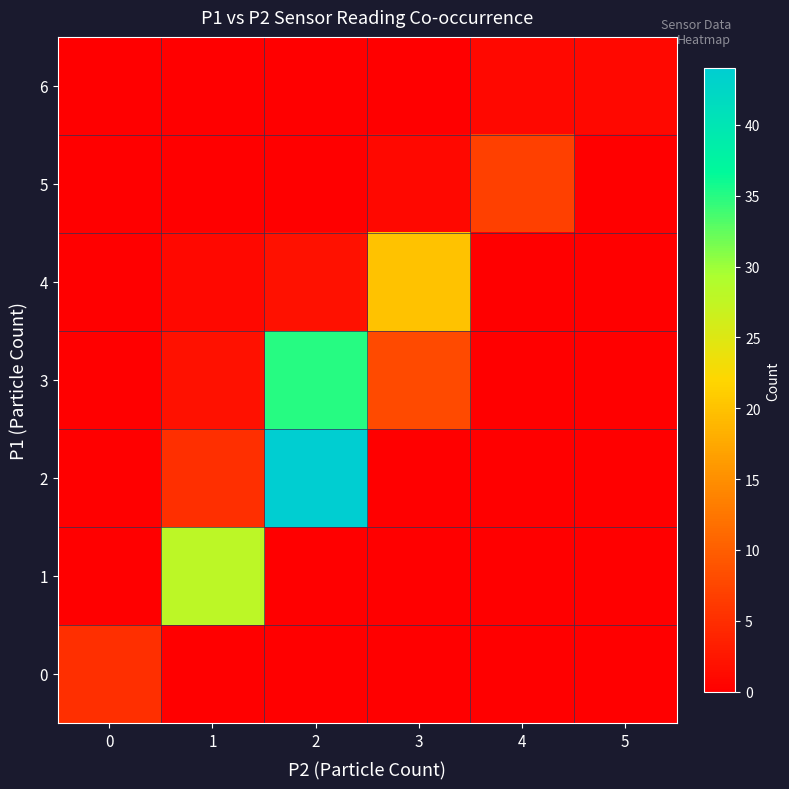

How many data points does each series have?

6